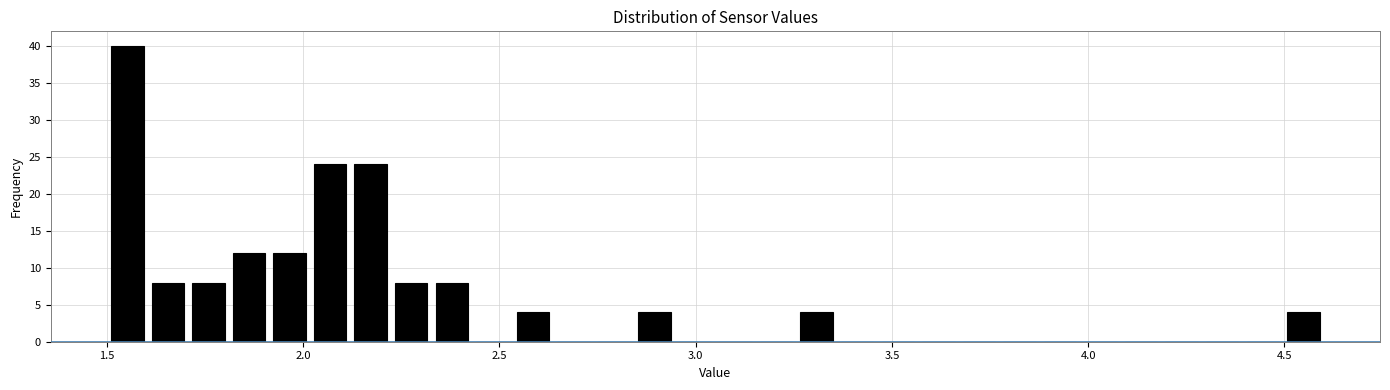

Around what value on the x-axis is the tallest bar? Give the approximate position of its centre, as read against the axis.

1.55